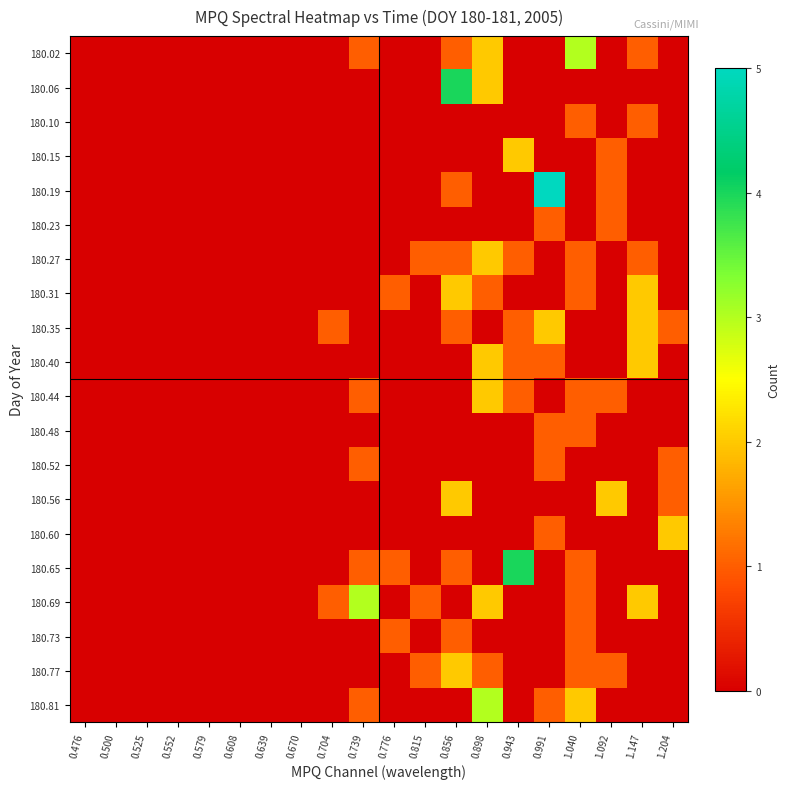

Which series has the largest range (max minus min)?

180.19